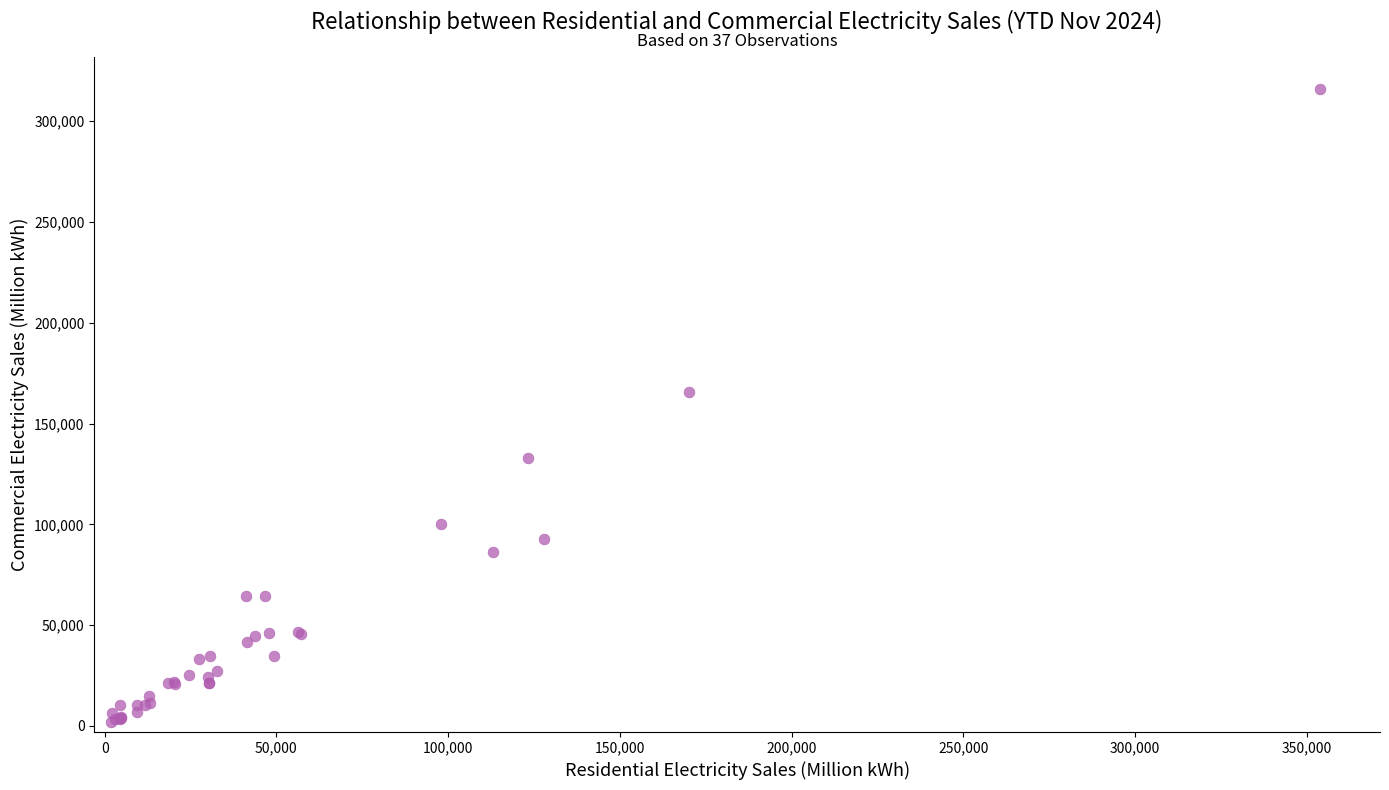

What Y value in the scatter plot is closest to 158979?

165539